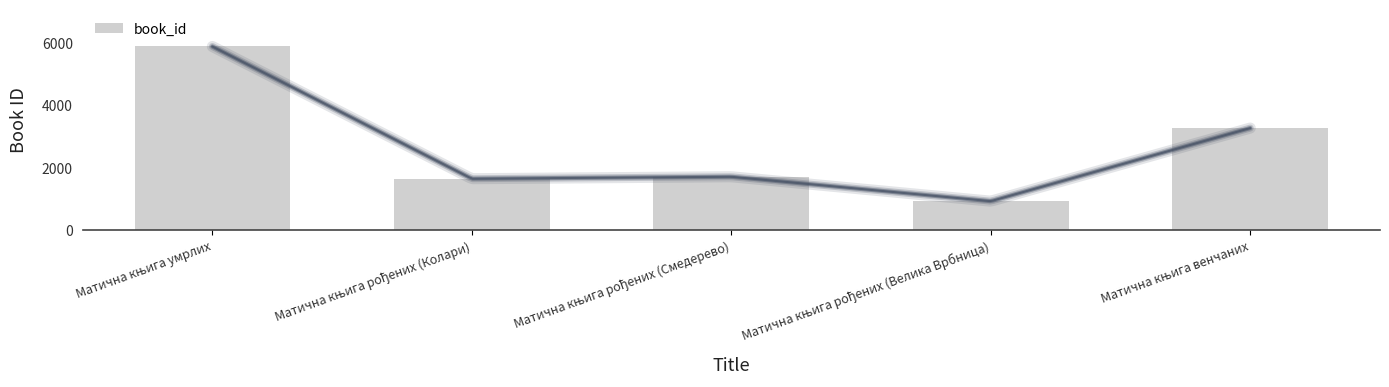

The value at Матична књига рођених (Велика Врбница) is 564. True or false?

False